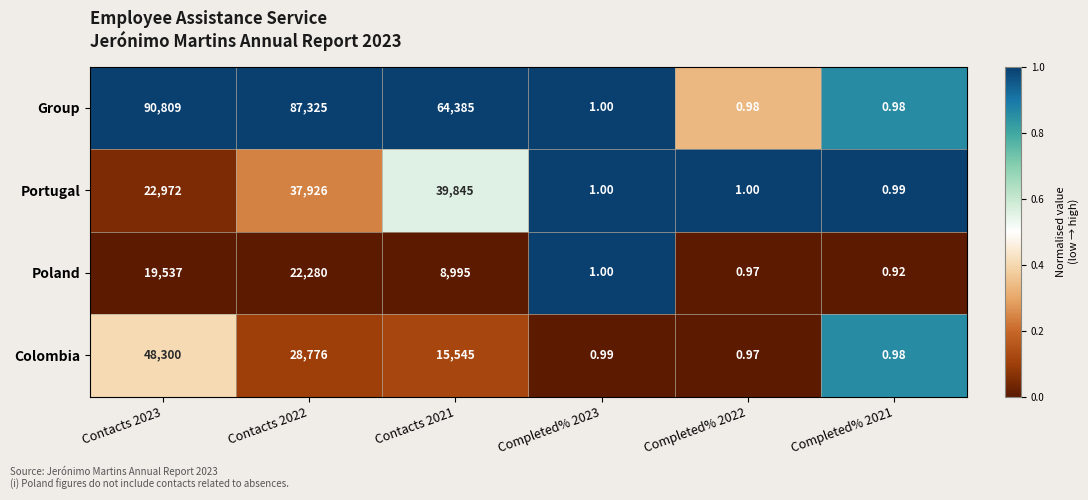

Count the number of categories in the chart.

6